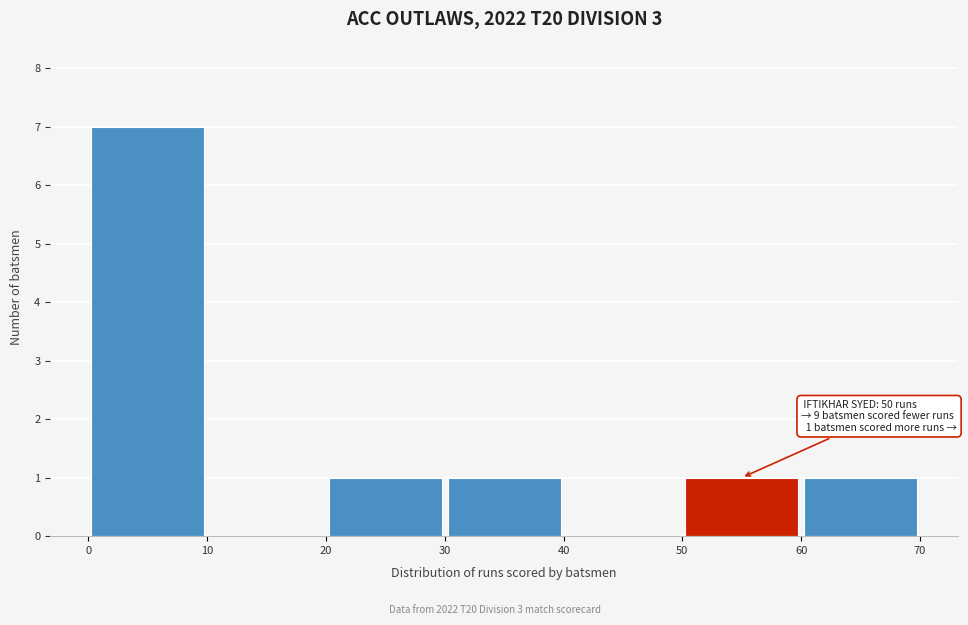

Which range on the x-axis has the tallest bar?

0 to 10